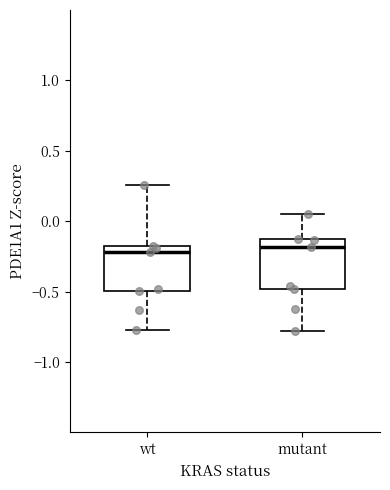

Reading left to right, read every box against the y-axis: the position of its median line, the range the box covers, and the ends of its whiskers. The values are not printed on the chart, so give them approximately, as read against the axis.

wt: median -0.20 (just below the box's upper edge), box -0.50 to -0.20, whiskers -0.75 to 0.25
mutant: median -0.20, box -0.50 to -0.15, whiskers -0.80 to 0.05